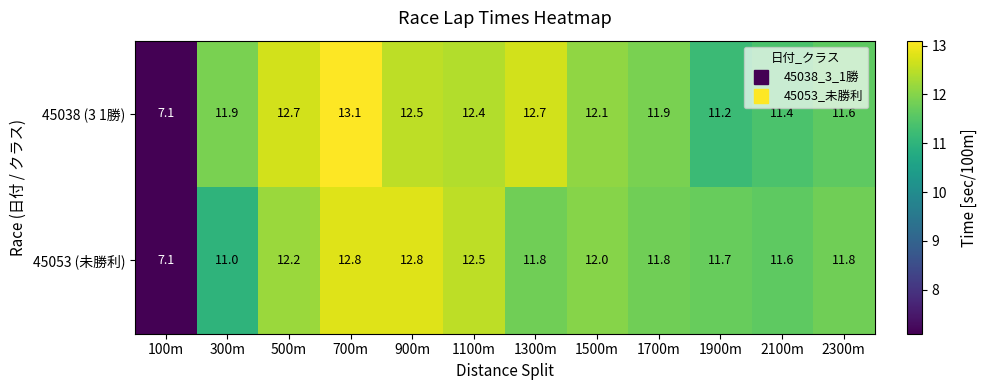

List the series in order of their overall mean, lowest first.

45053 (未勝利), 45038 (3 1勝)